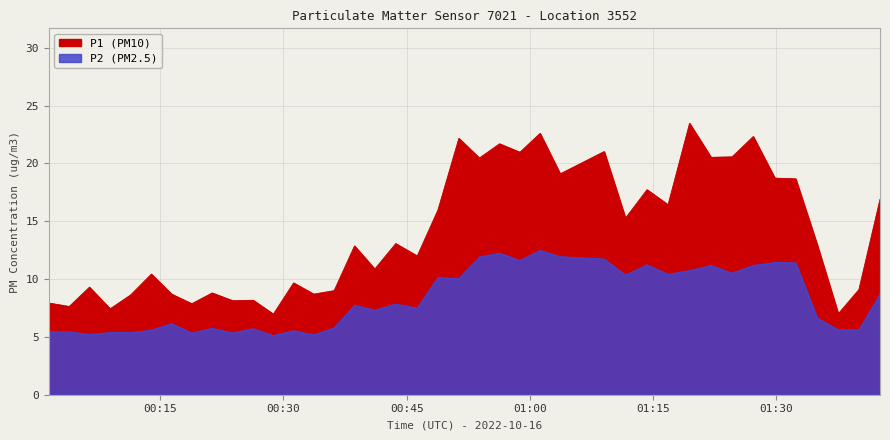

True or false: P1 and P2 intersect in this chart.

False